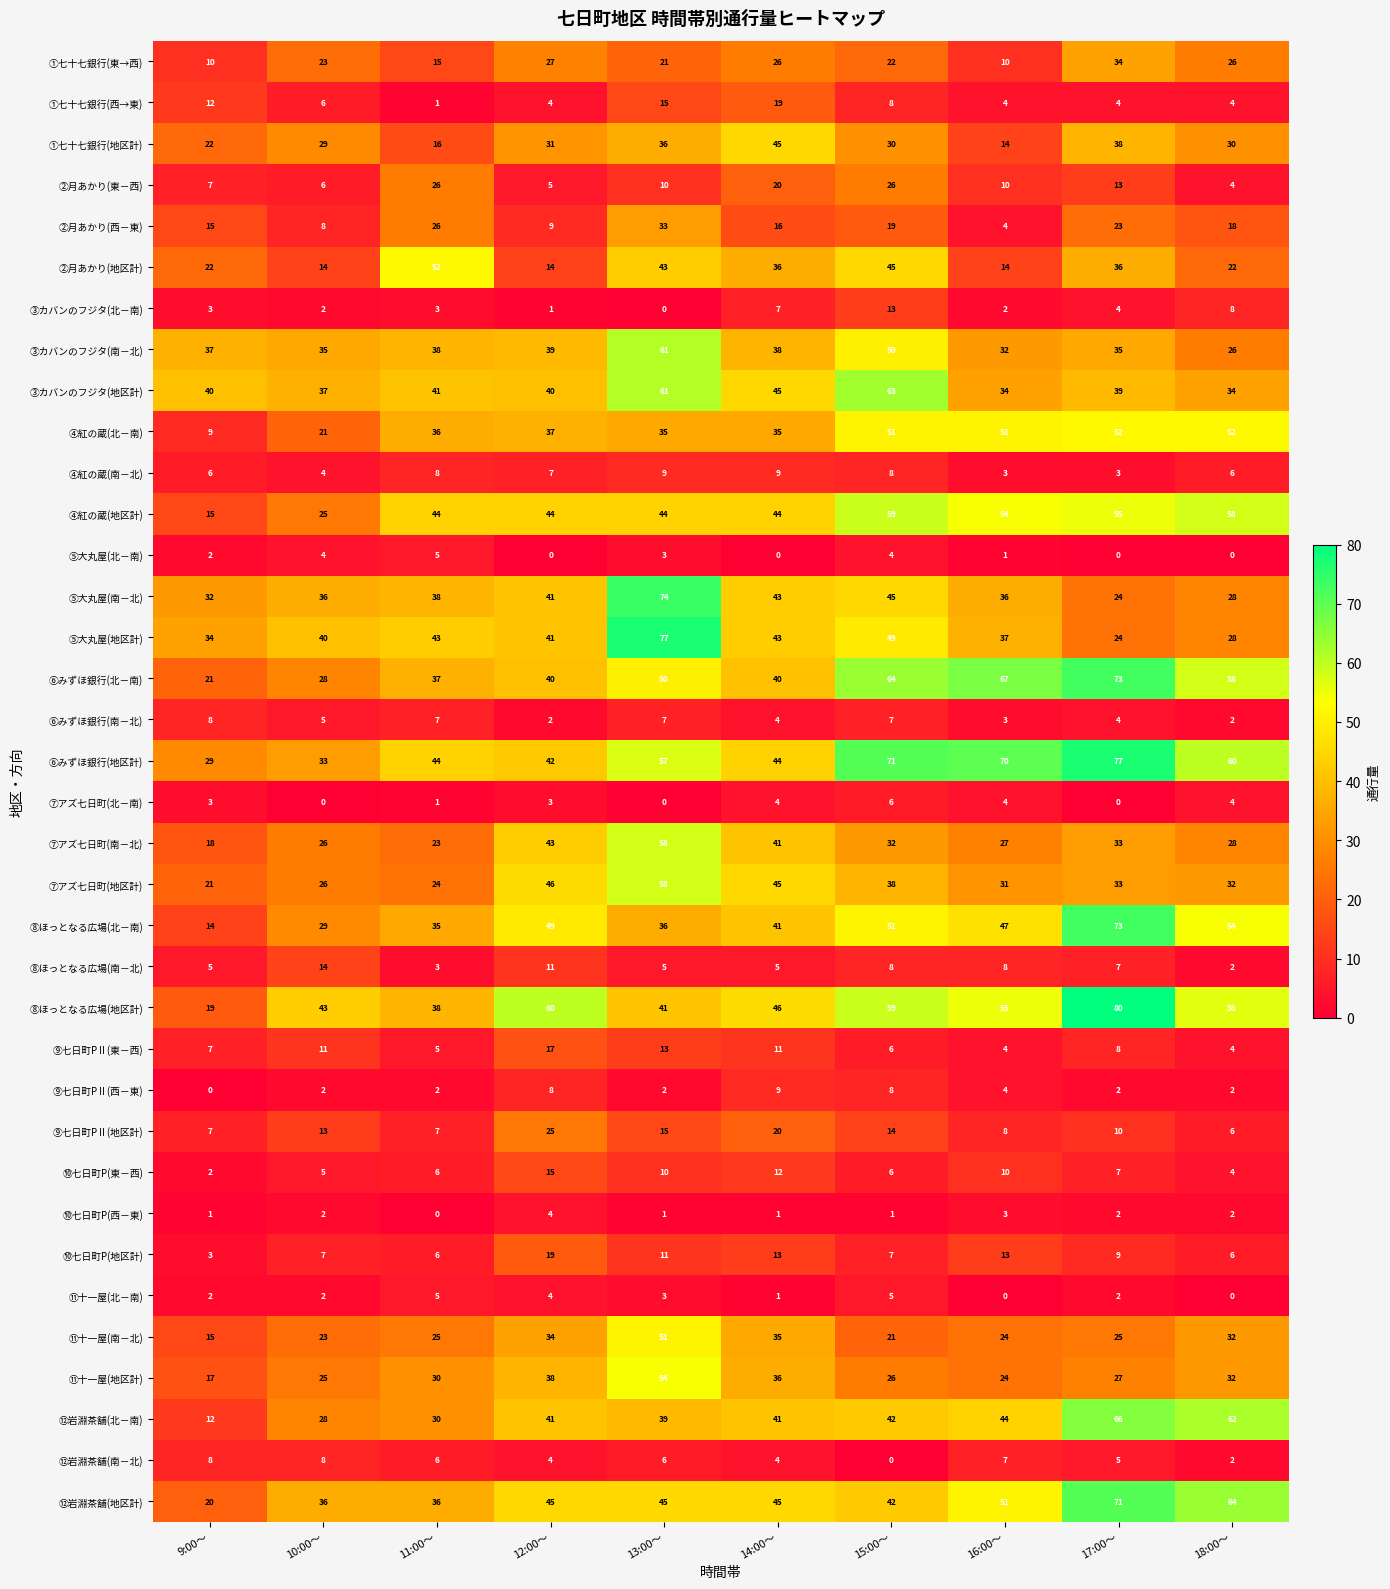

True or false: ⑤大丸屋(南－北) has a value of 47 at 9:00～.

False